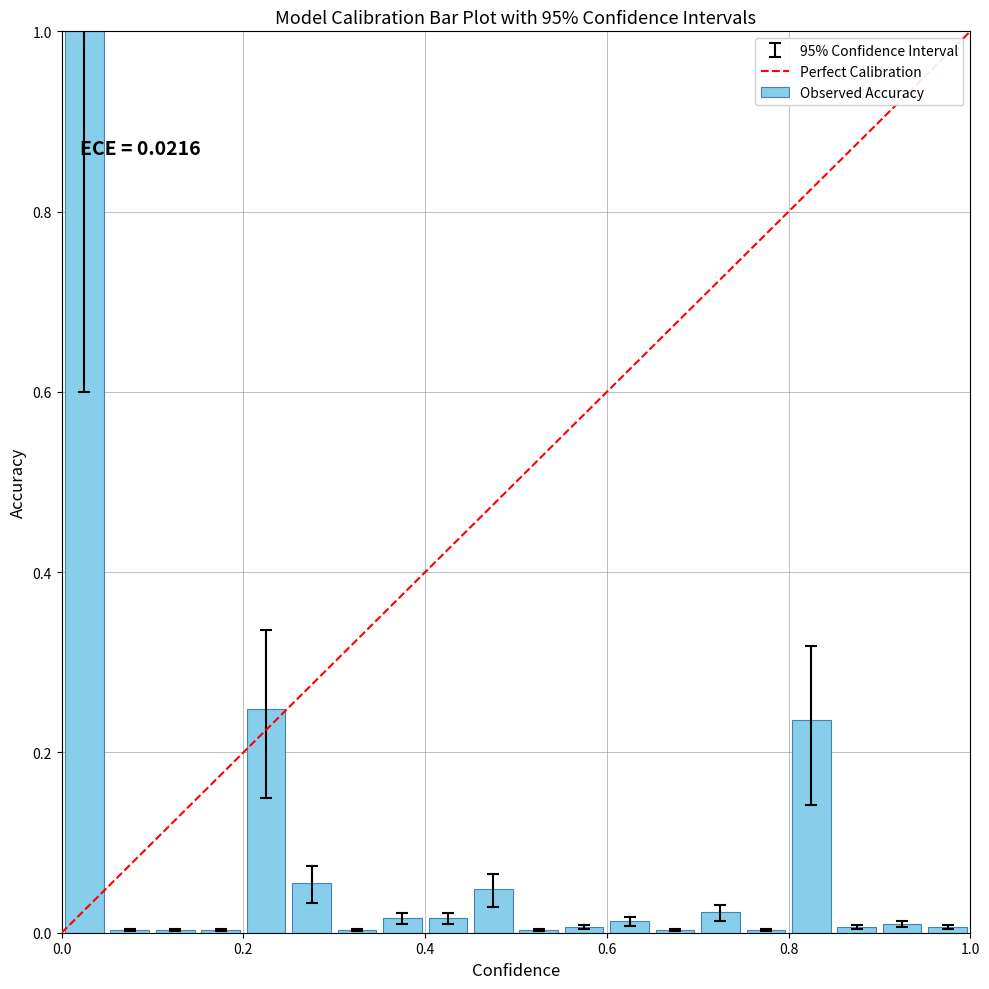

What is the maximum value shown in the chart?

1.0